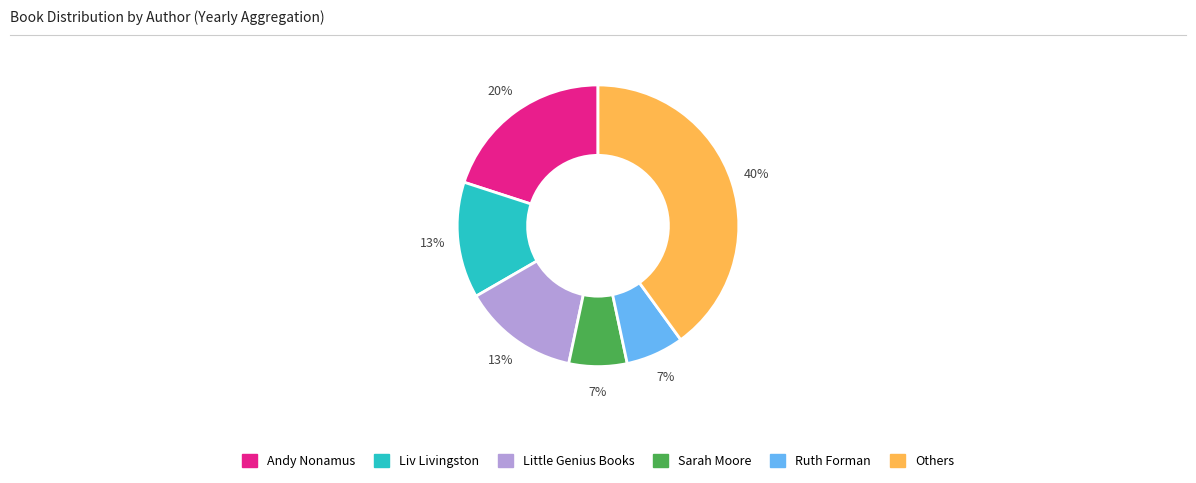

To the nearest percent, what is the difference between the largest and smallest slice percentages?

33%